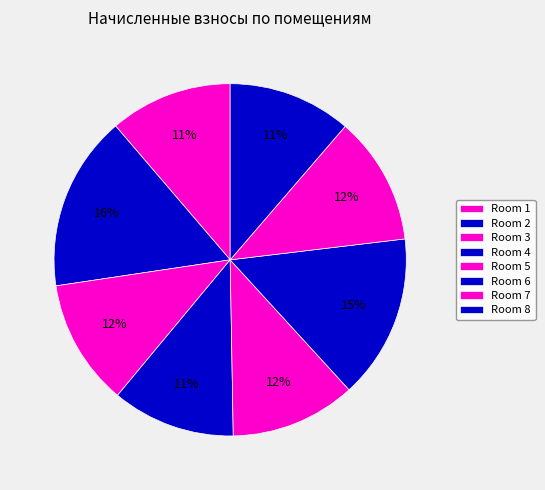

Is there any slice that represents more than half of the pie?

No